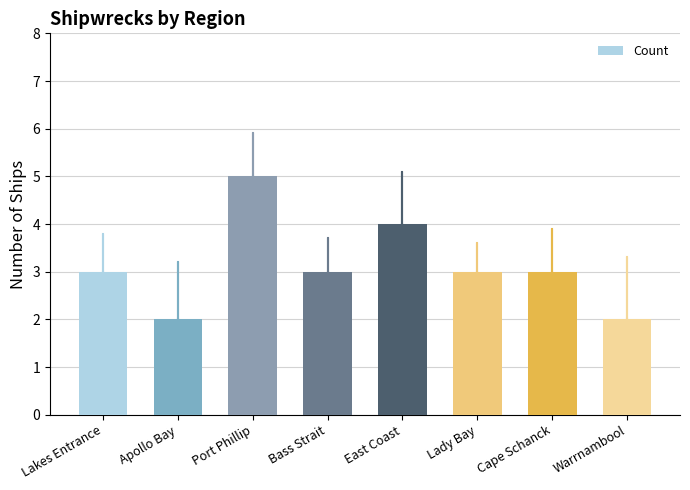

Reading left to right, what are all the values shown in this chart?

3	2	5	3	4	3	3	2